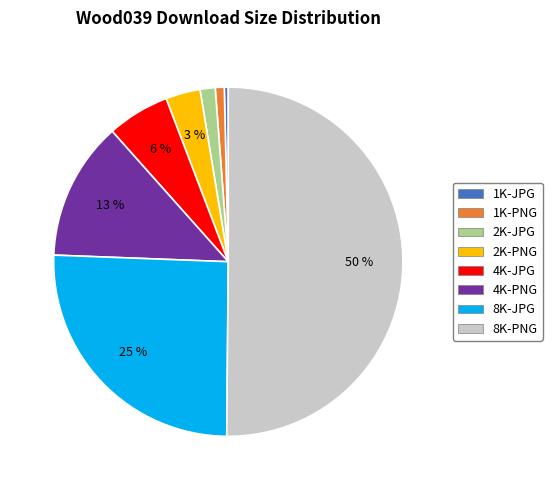

How many segments does this pie chart have?

8